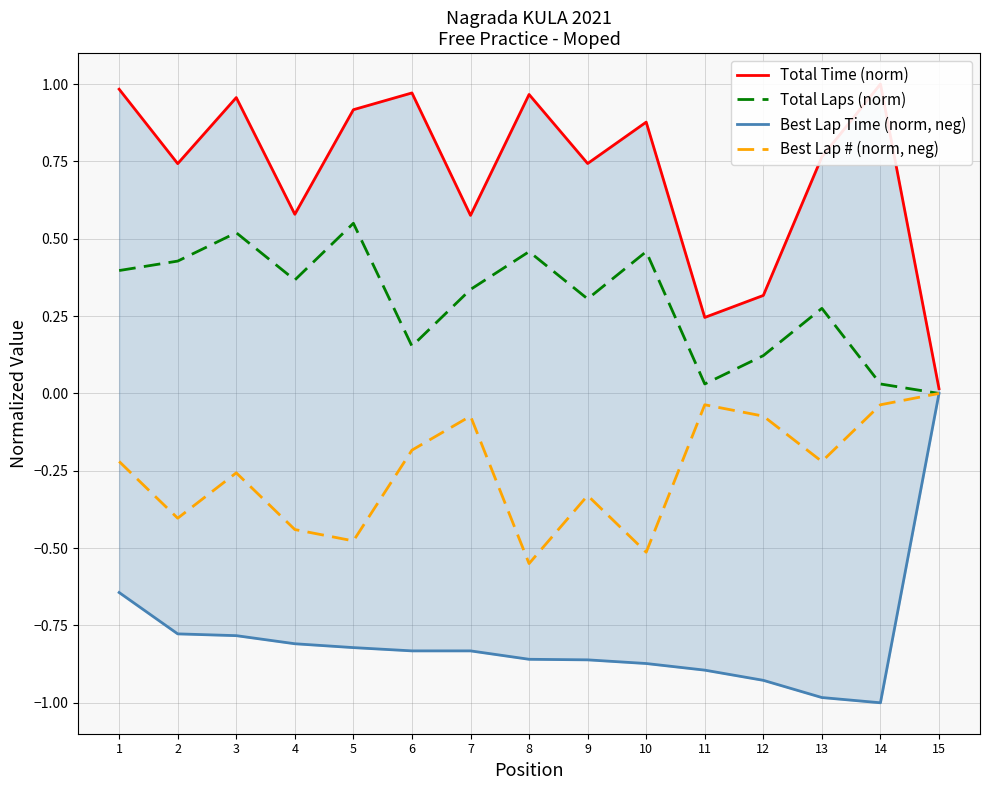

Rank the categories by Best Lap # (norm, neg) value from lowest to highest.

8, 10, 5, 4, 2, 9, 3, 1, 13, 6, 7, 12, 11, 14, 15